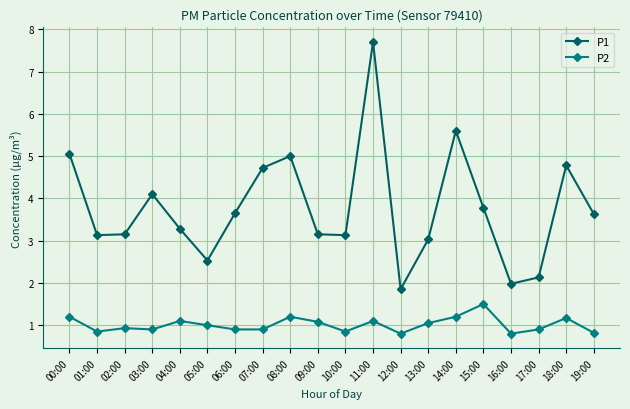

True or false: P1 and P2 cross at least once.

False